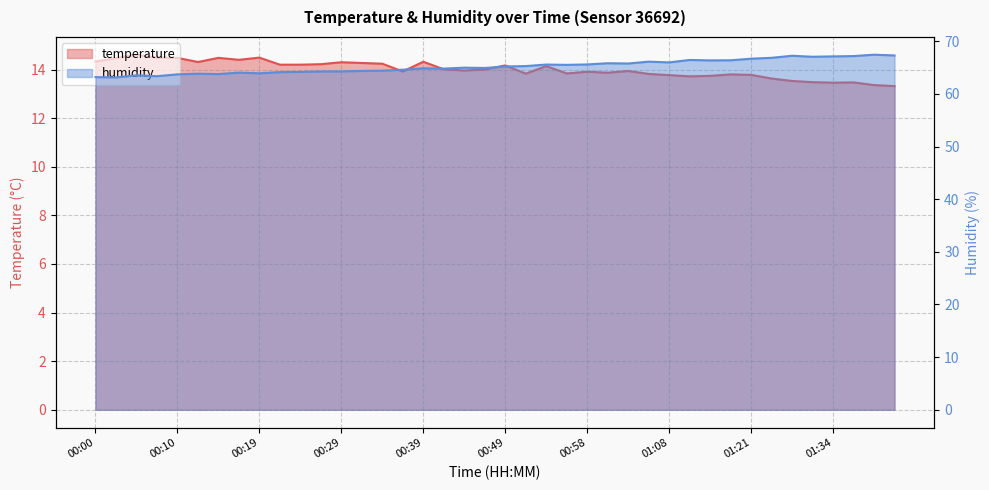

How many data points in humidity are above 65?

20